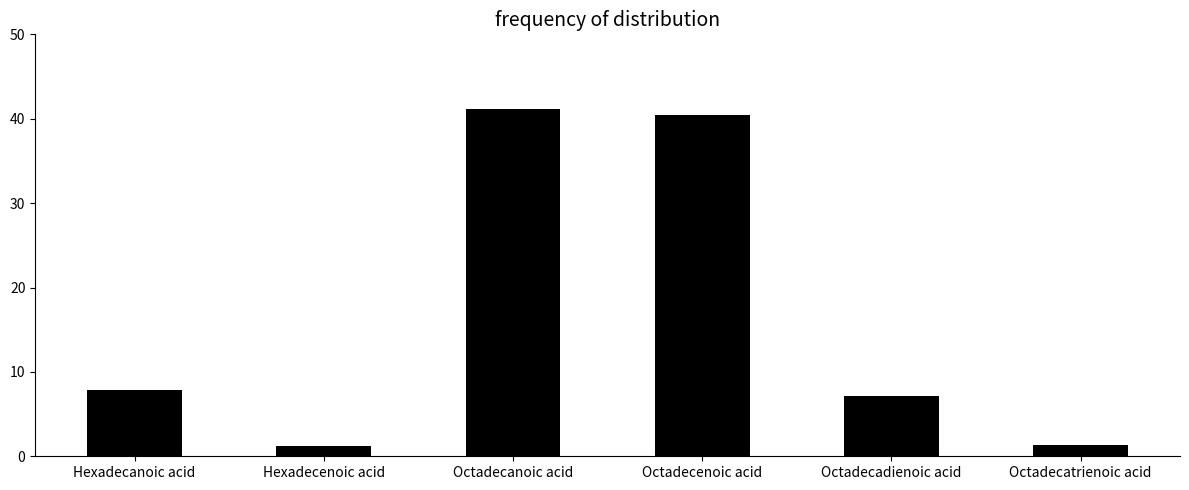

How many distinct data groups are displayed?

1